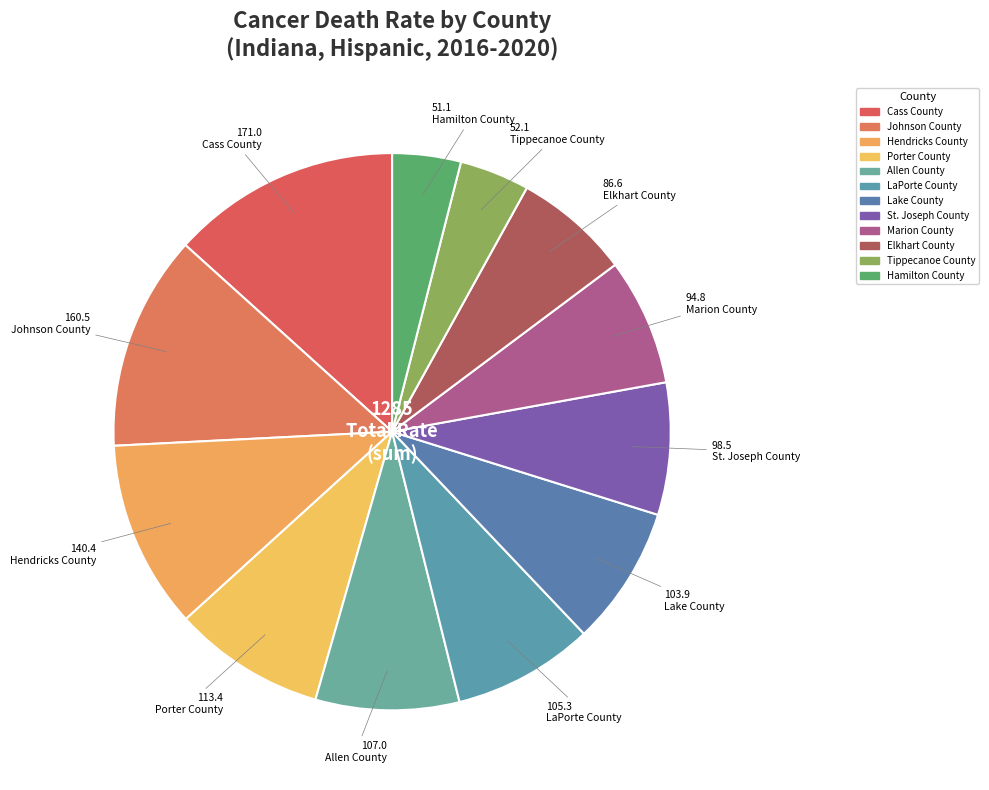

Is Tippecanoe County the majority of the pie?

No